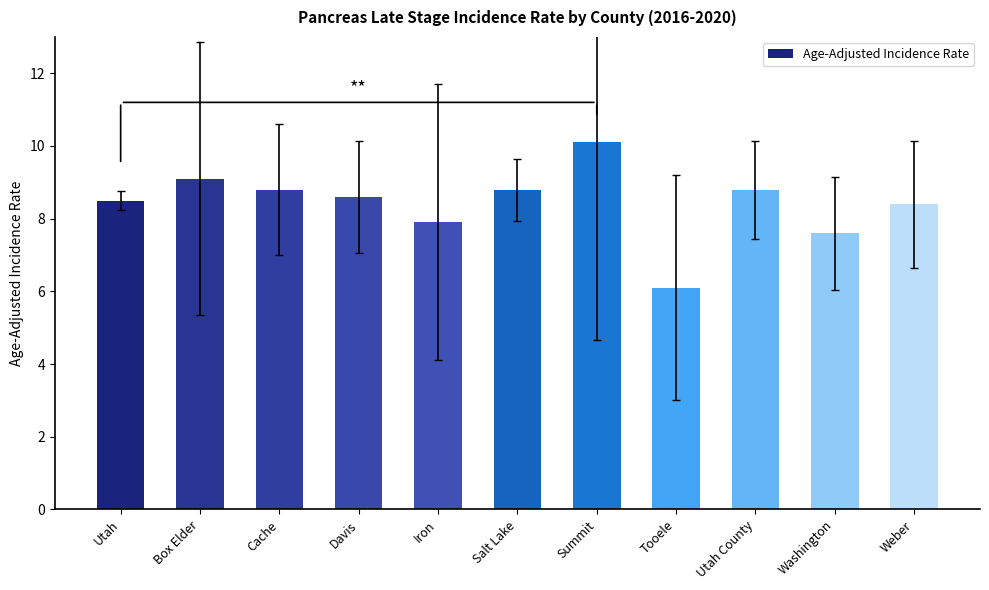

Which label corresponds to the largest value in the chart?

Summit